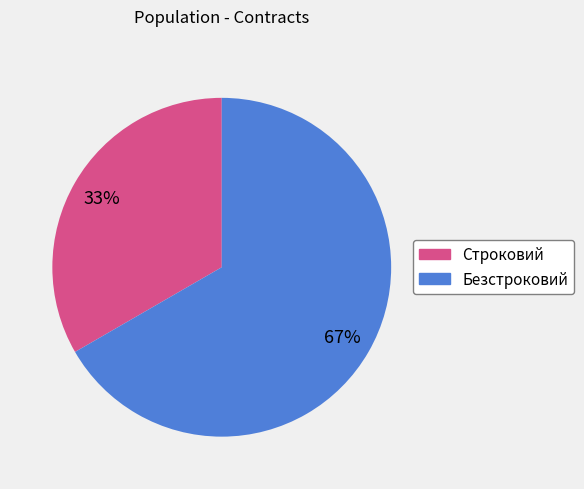

Is the sum of Безстроковий and Строковий greater than half?

Yes